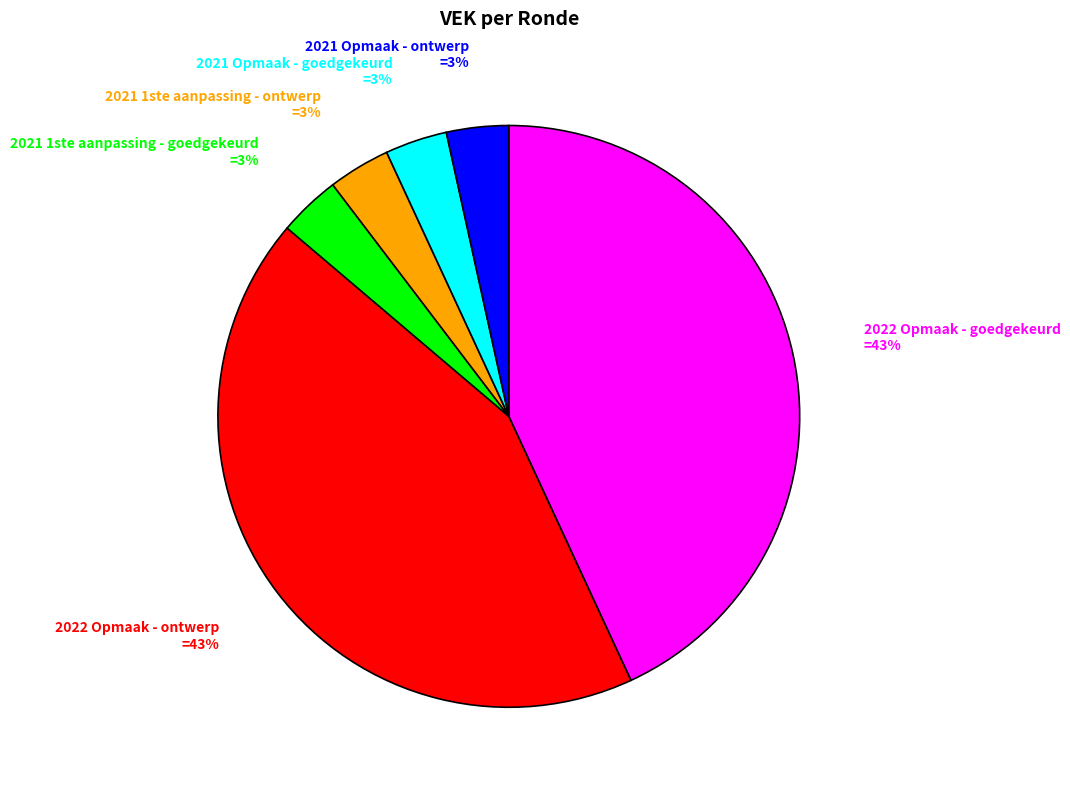

To the nearest percent, what is the average slice percentage?

17%